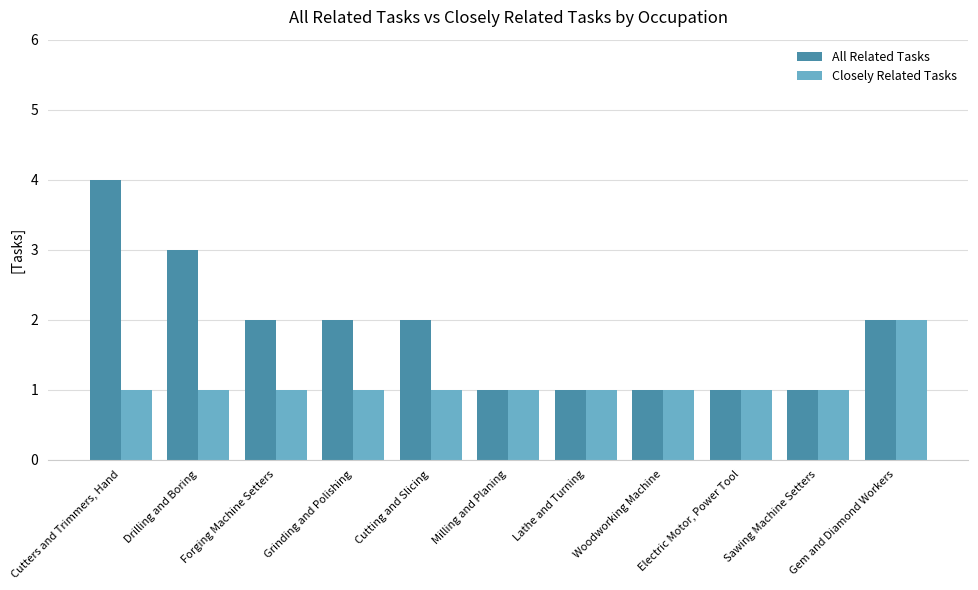

At which category is the sum across all series the highest?

Cutters and Trimmers, Hand